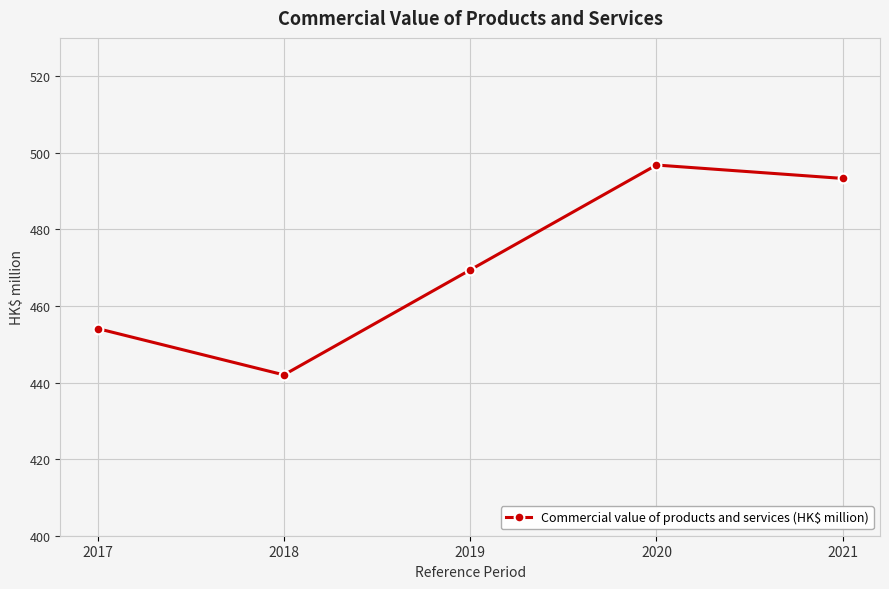

Which label corresponds to the smallest value in the chart?

2018